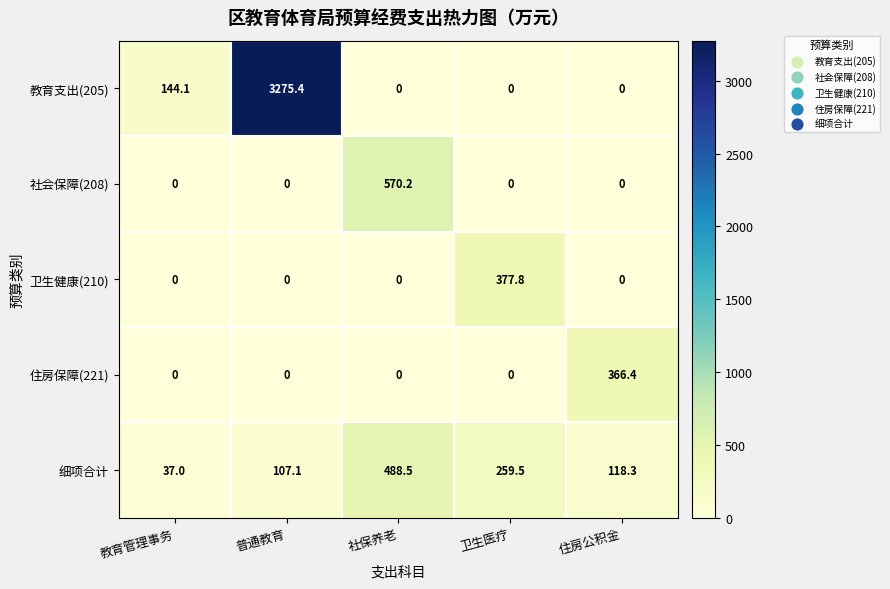

Reading left to right, what are all the values shown in this chart?

教育支出(205): 144.1	3275.4	0.0	0.0	0.0
社会保障(208): 0.0	0.0	570.2	0.0	0.0
卫生健康(210): 0.0	0.0	0.0	377.8	0.0
住房保障(221): 0.0	0.0	0.0	0.0	366.4
细项合计: 37.0	107.1	488.5	259.5	118.3